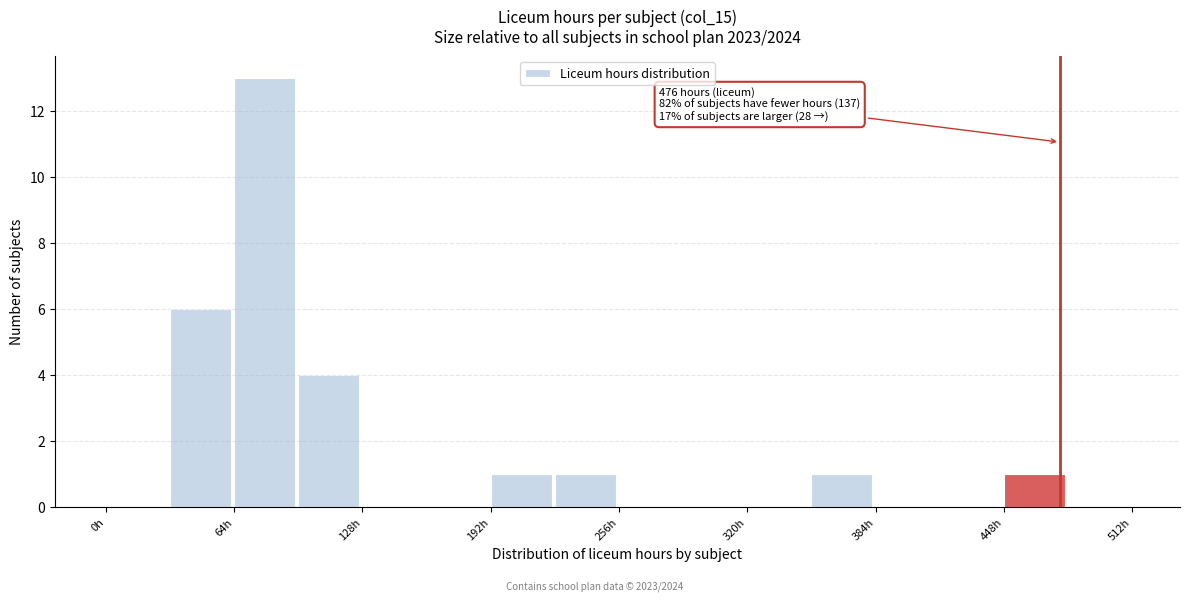

Around what value on the x-axis is the tallest bar? Give the approximate position of its centre, as read against the axis.

80